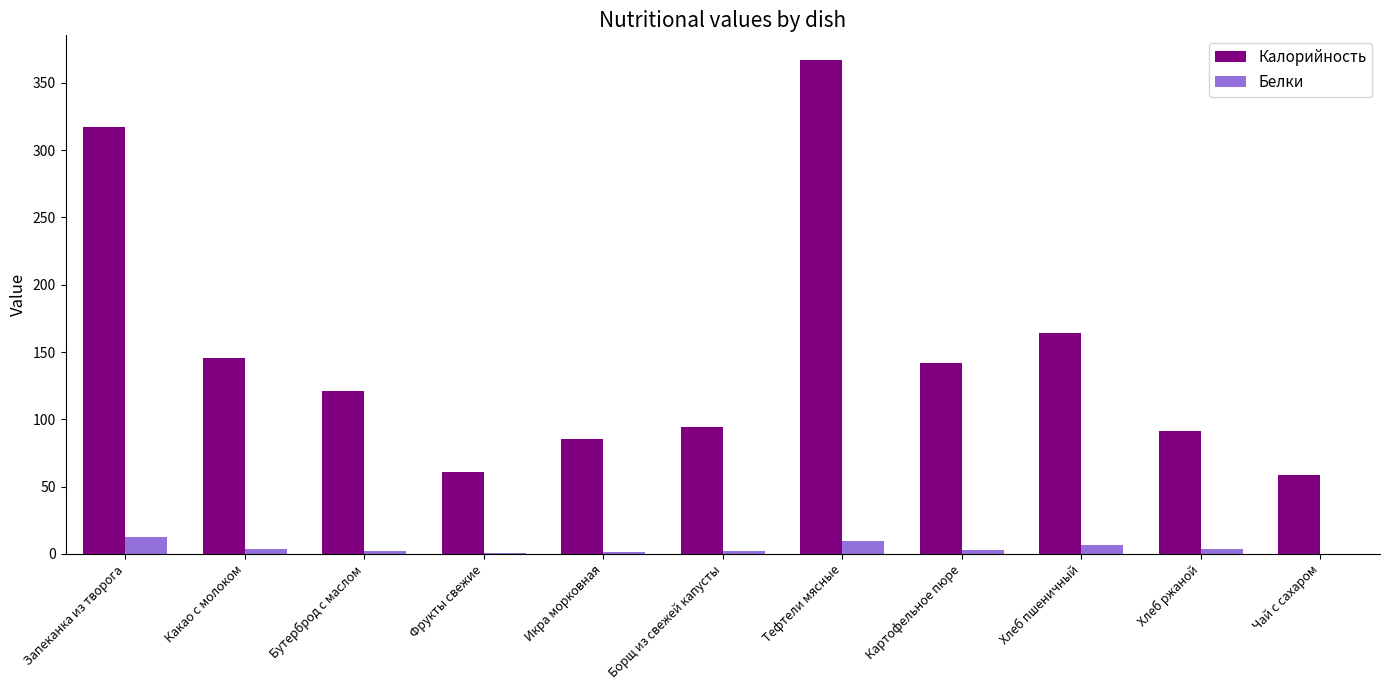

Is it true that Калорийность equals 58.8 at Чай с сахаром?

True